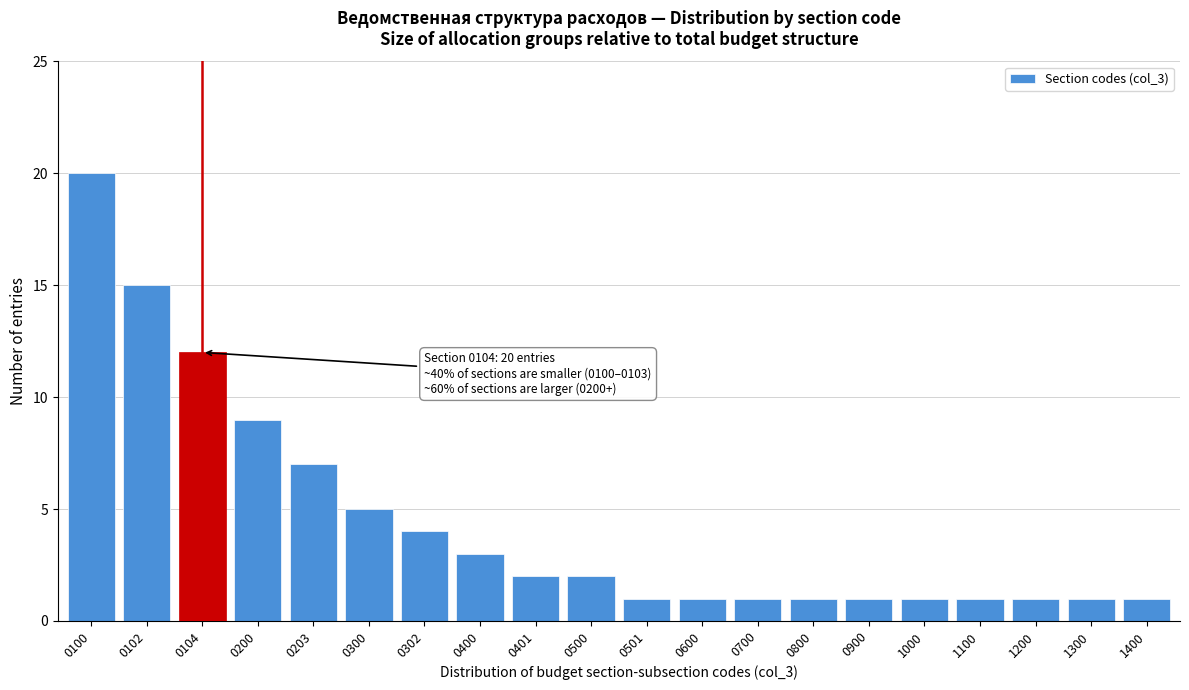

Reading left to right, what are all the values shown in this chart?

0100=20	0102=15	0104=12	0200=9	0203=7	0300=5	0302=4	0400=3	0401=2	0500=2	0501=1	0600=1	0700=1	0800=1	0900=1	1000=1	1100=1	1200=1	1300=1	1400=1